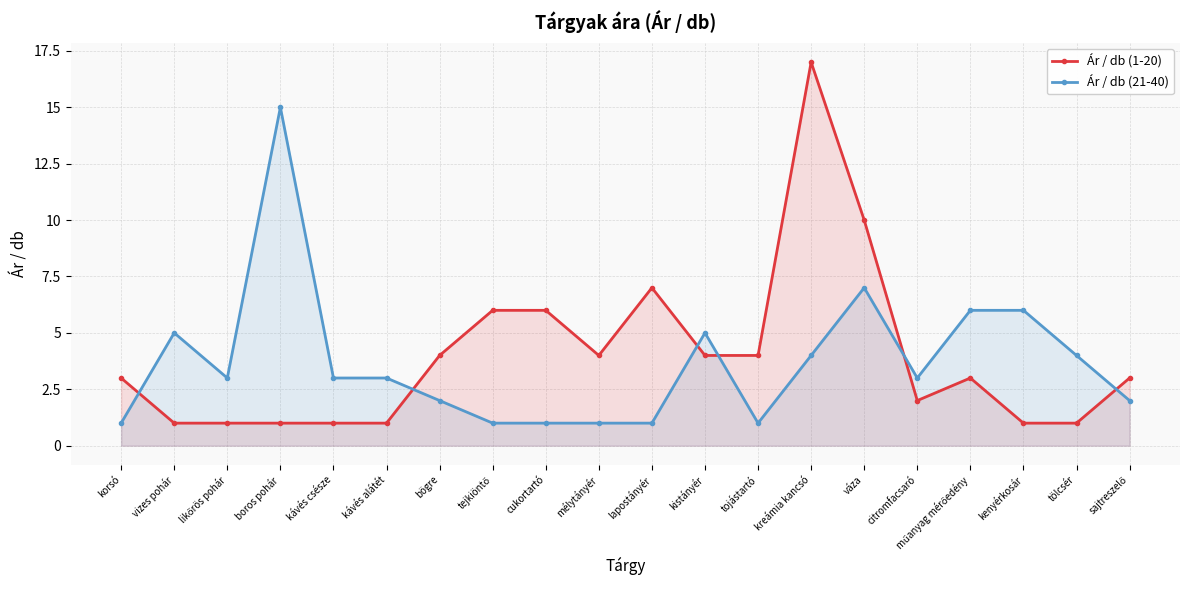

At tejkiöntő, list the series in order from smallest to largest.

Ár / db (21-40), Ár / db (1-20)